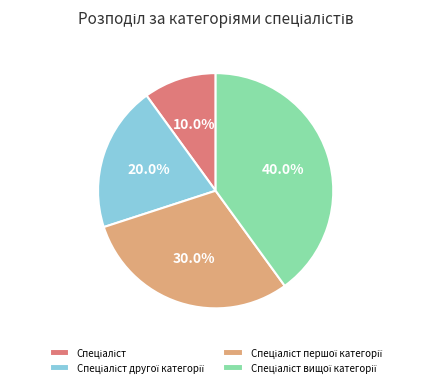

To the nearest percent, what is the difference between the largest and smallest slice percentages?

30%